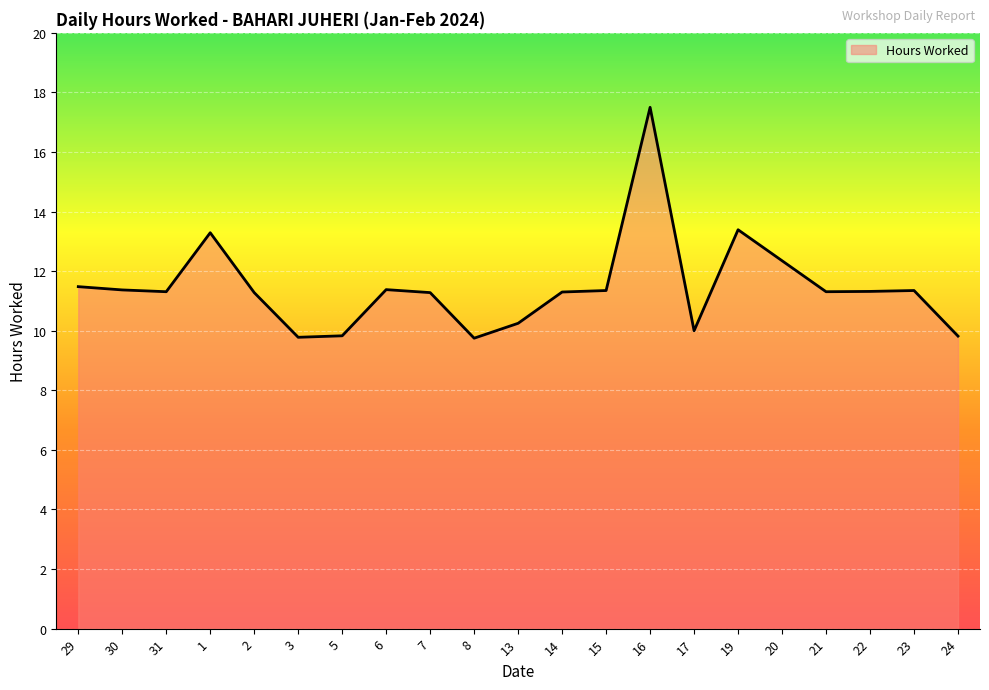

Count the number of data series in this chart.

1